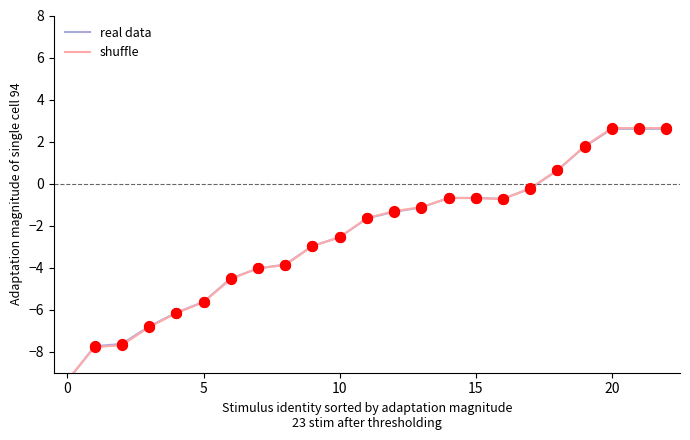

Which series reaches the minimum Y coordinate?

real data